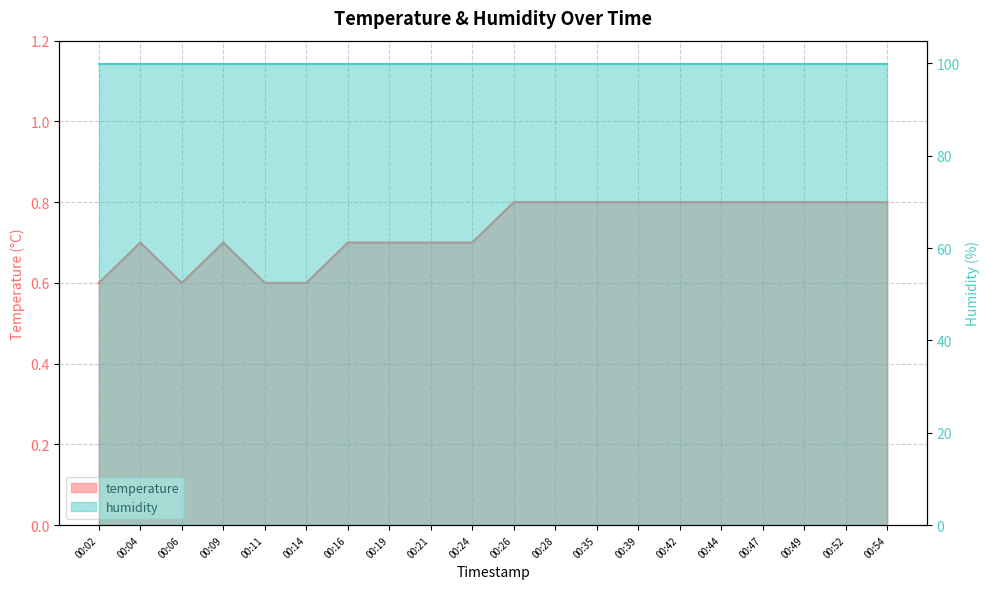

What is the difference between the maximum and second lowest values?

0.2